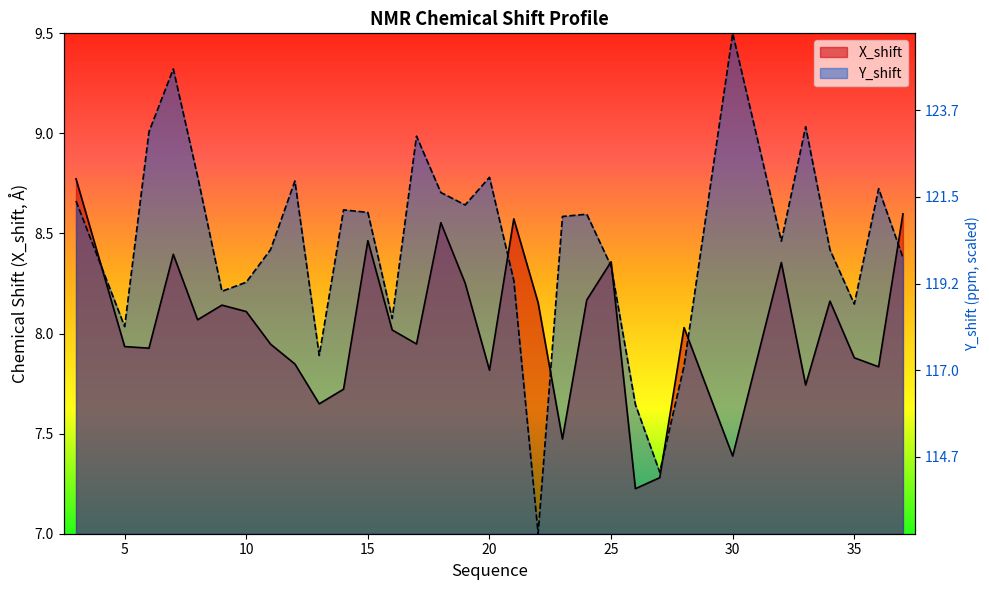

What is the average value of the X_shift series?

8.0